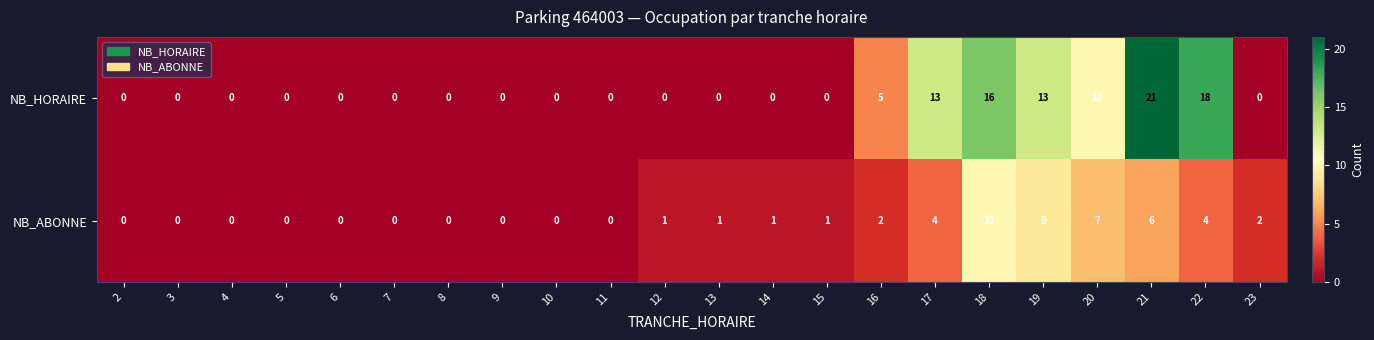

Is it true that NB_HORAIRE equals -10 at 2?

False